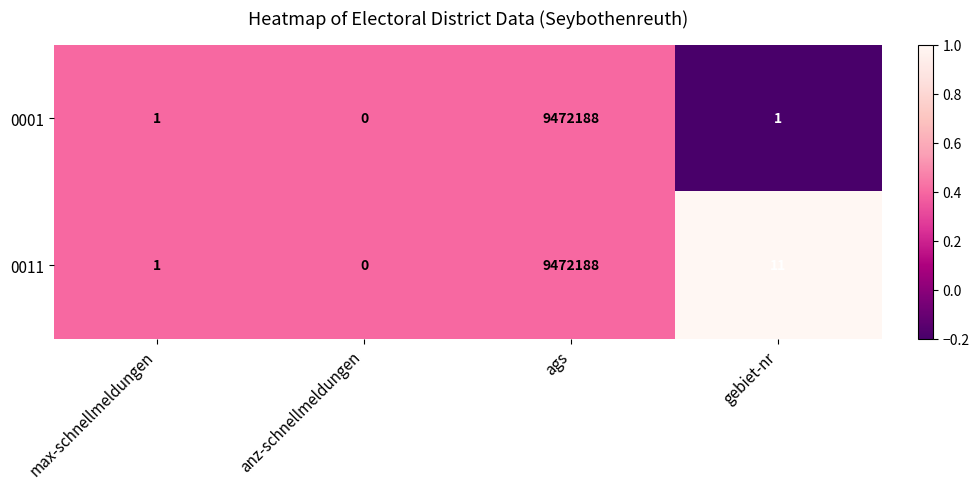

What is the sum of the 0011 values at gebiet-nr and ags?

9472199